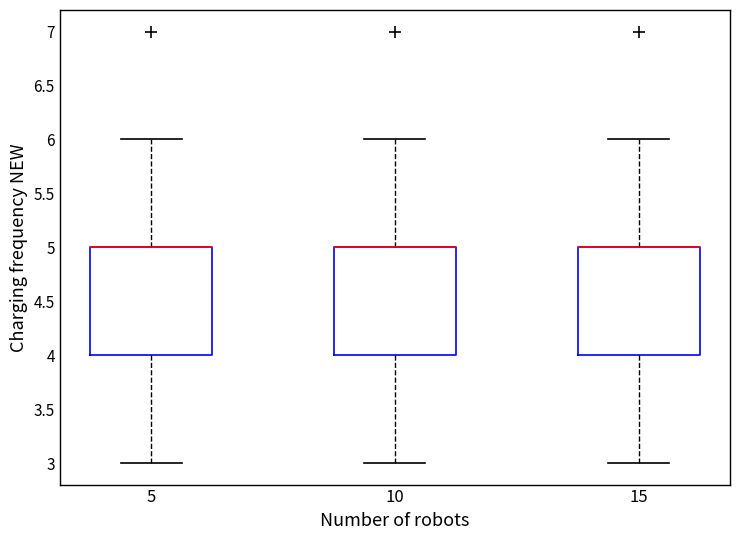

Where does the lower whisker of the box at x = 10 end on the y-axis? The values are not printed on the chart, so give them approximately, as read against the axis.

3